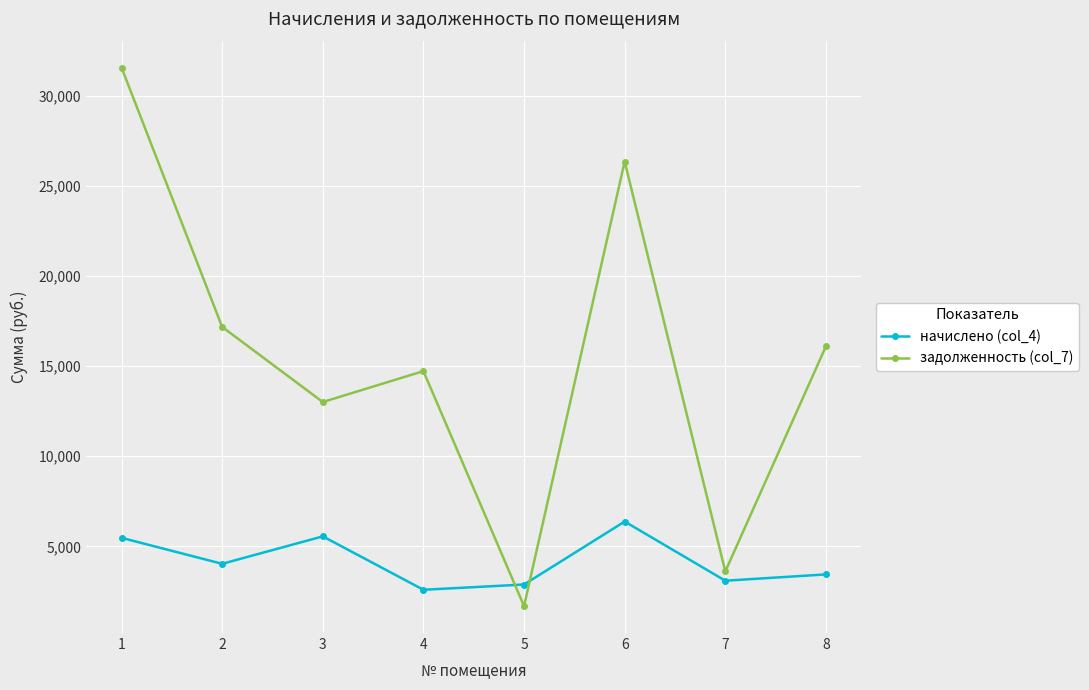

What are all the series names shown in the legend?

начислено (col_4), задолженность (col_7)